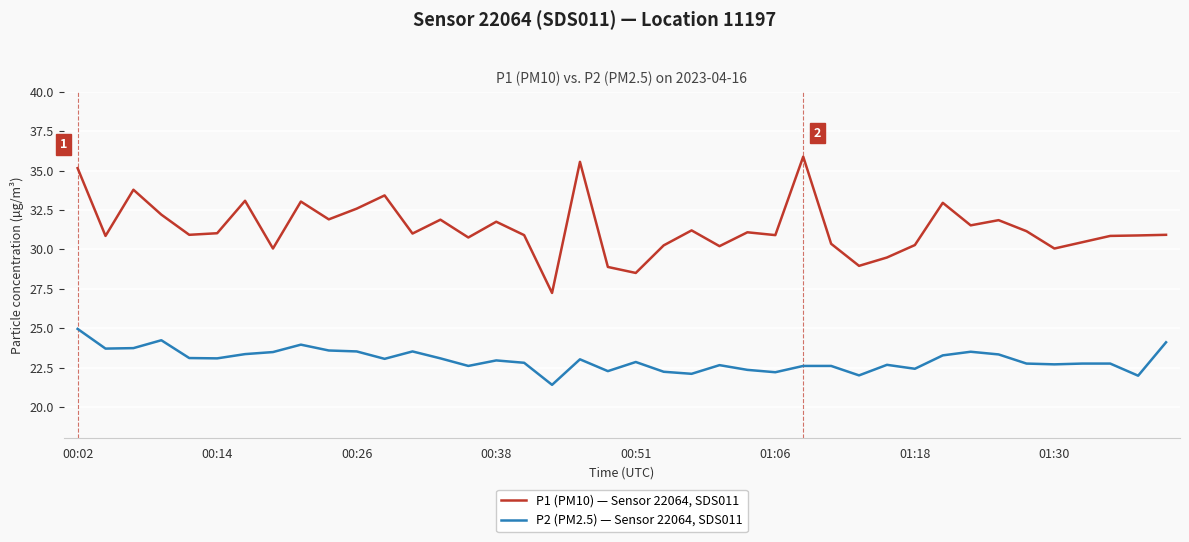

What is the difference between the second highest and minimum values in the P1 (PM10) — Sensor 22064, SDS011 series?

8.3